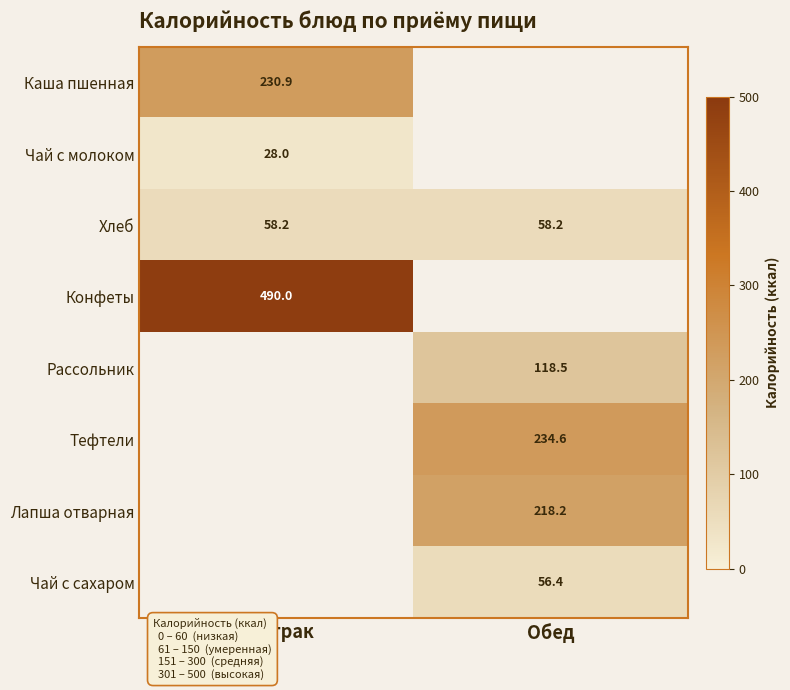

Which label corresponds to the smallest value in the chart?

Завтрак